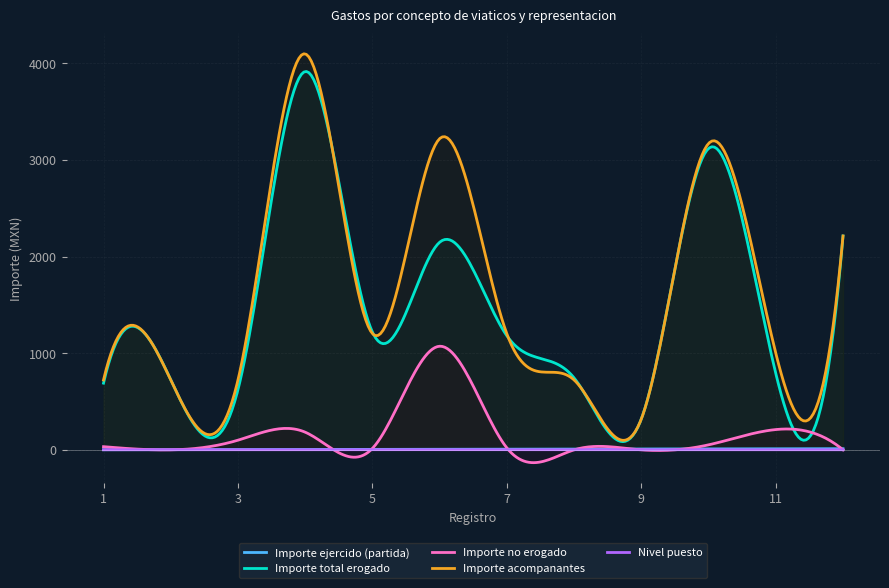

Is the value of Importe ejercido (partida) at 7 greater than the value of Nivel puesto at 11?

Yes